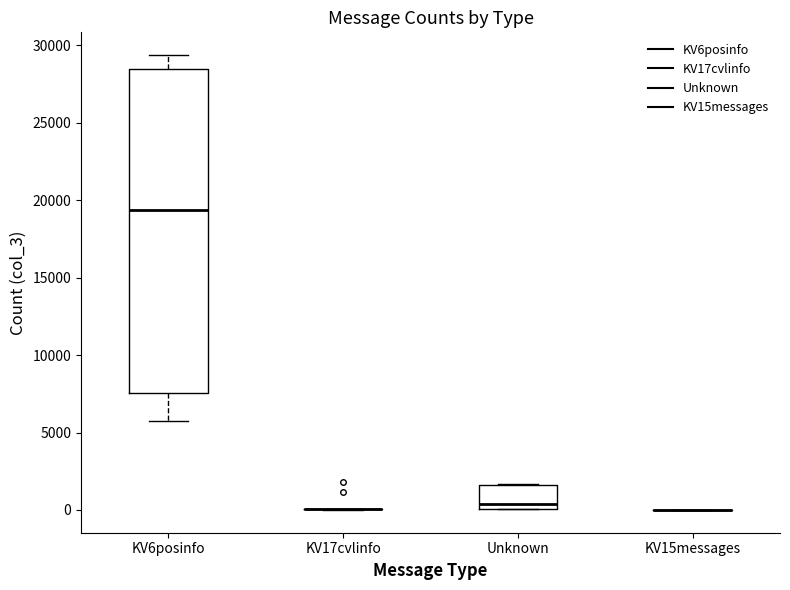

Where is the lower edge of the box for Unknown on the y-axis? The values are not printed on the chart, so give them approximately, as read against the axis.

0